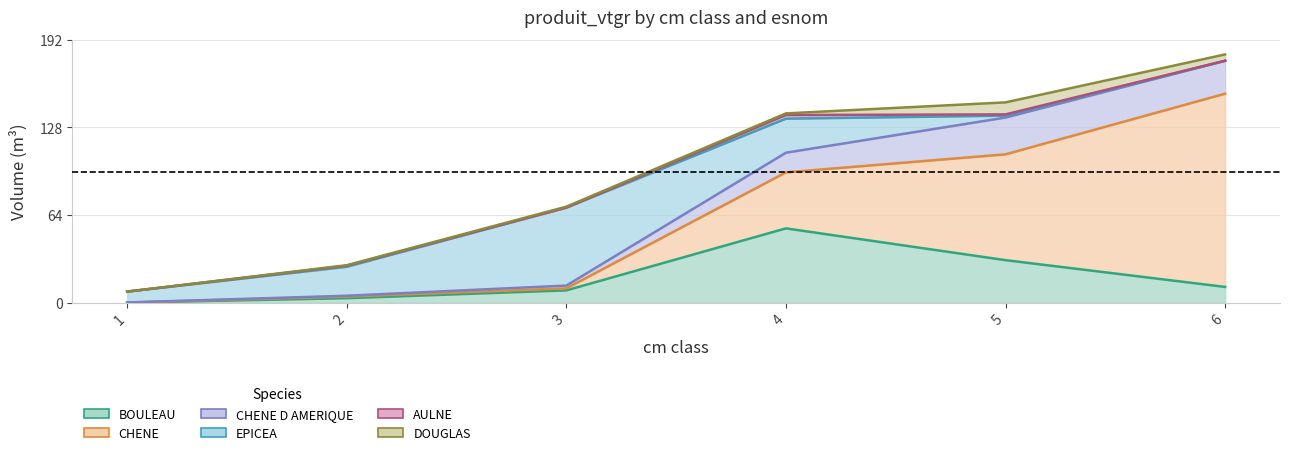

Rank the series at 6 from highest to lowest value.

CHENE, CHENE D AMERIQUE, BOULEAU, DOUGLAS, EPICEA, AULNE